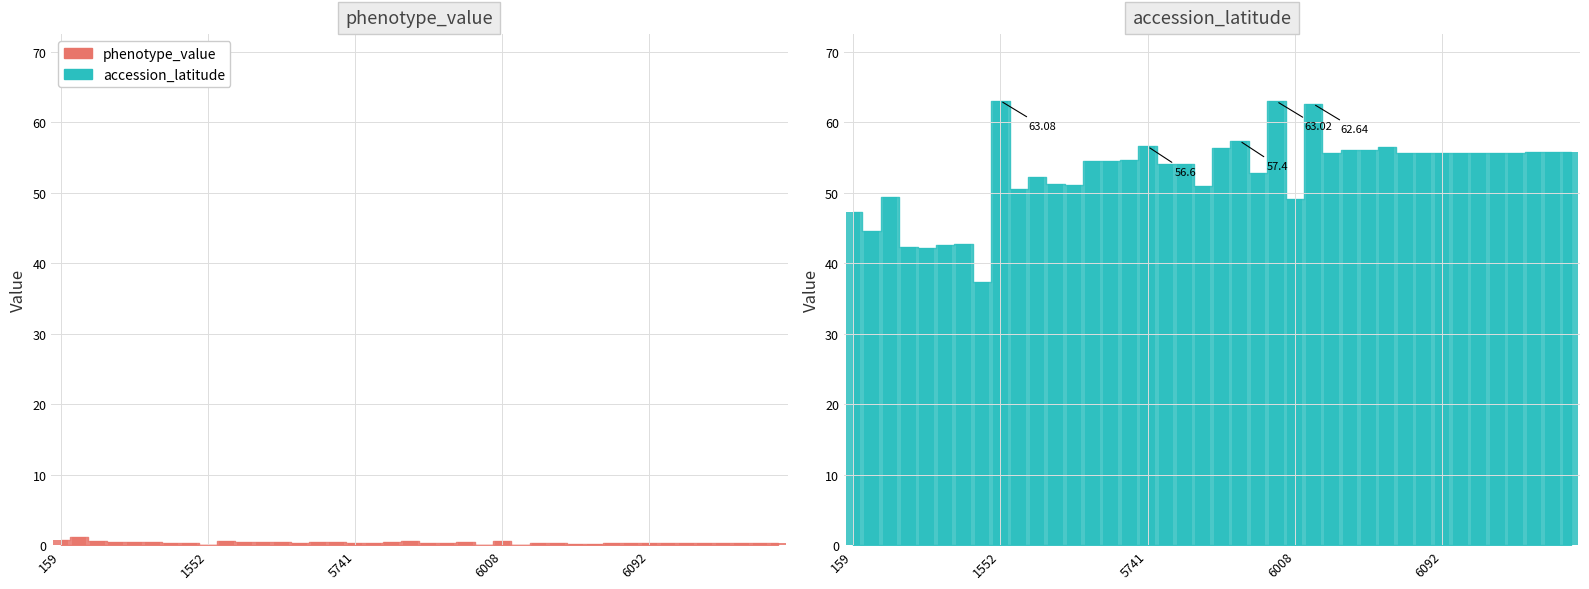

Reading right to left, list all the values displayed in this chart.

phenotype_value: 6107=0.3	6106=0.3	6105=0.3	6099=0.3	6098=0.3	6097=0.3	6094=0.3	6092=0.3	6090=0.3	6085=0.3	6074=0.2	6073=0.2	6042=0.3	6040=0.3	6025=0.0	6008=0.5	5856=0.0	5811=0.5	5800=0.2	5784=0.3	5779=0.6	5772=0.4	5768=0.4	5741=0.2	5577=0.4	5486=0.4	5353=0.4	5349=0.5	5165=0.5	5151=0.4	4958=0.6	1552=0.0	772=0.3	768=0.4	766=0.5	765=0.5	763=0.4	403=0.6	265=1.2	159=0.7
accession_latitude: 6107=55.8	6106=55.8	6105=55.8	6099=55.7	6098=55.7	6097=55.6	6094=55.6	6092=55.7	6090=55.7	6085=55.7	6074=56.5	6073=56.1	6042=56.1	6040=55.7	6025=62.6	6008=49.1	5856=63.0	5811=52.9	5800=57.4	5784=56.4	5779=51.0	5772=54.1	5768=54.1	5741=56.6	5577=54.7	5486=54.6	5353=54.5	5349=51.1	5165=51.3	5151=52.2	4958=50.5	1552=63.1	772=37.4	768=42.8	766=42.6	765=42.2	763=42.3	403=49.4	265=44.6	159=47.4